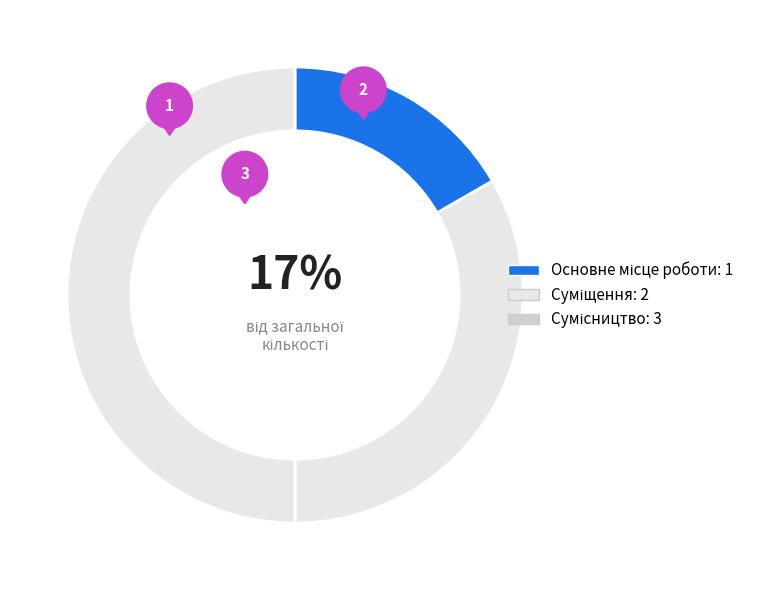

Is it true that Основне місце роботи is 10% of the pie?

False